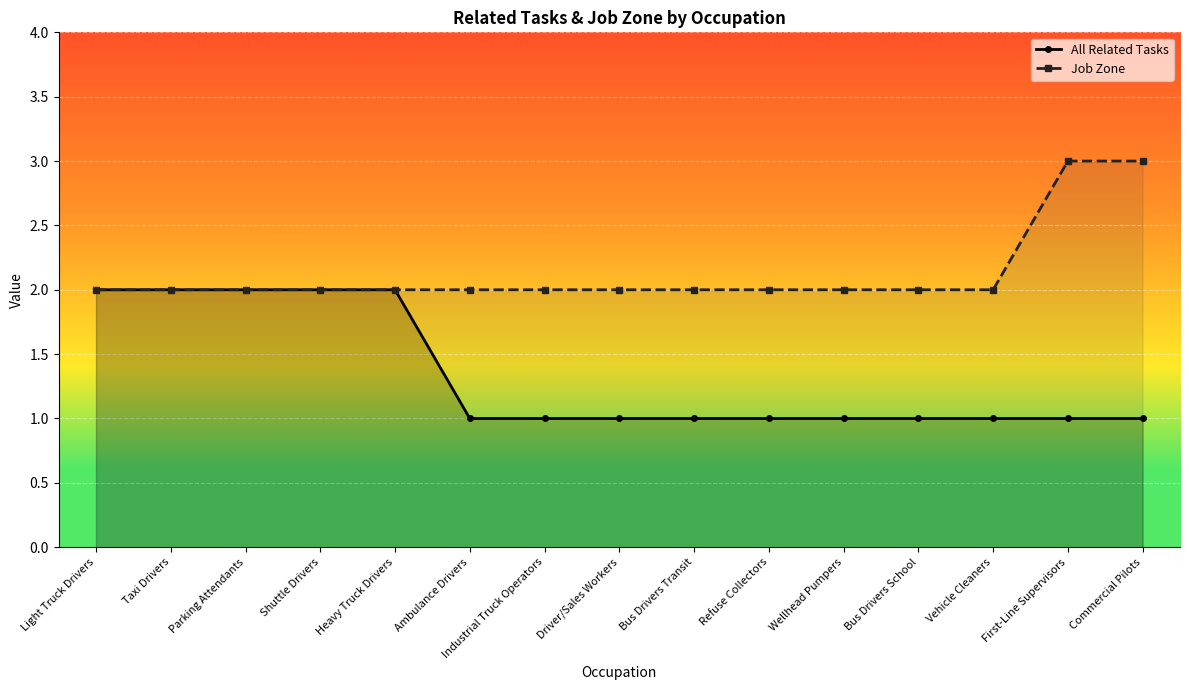

True or false: All Related Tasks has more than 1 interior local peaks.

False